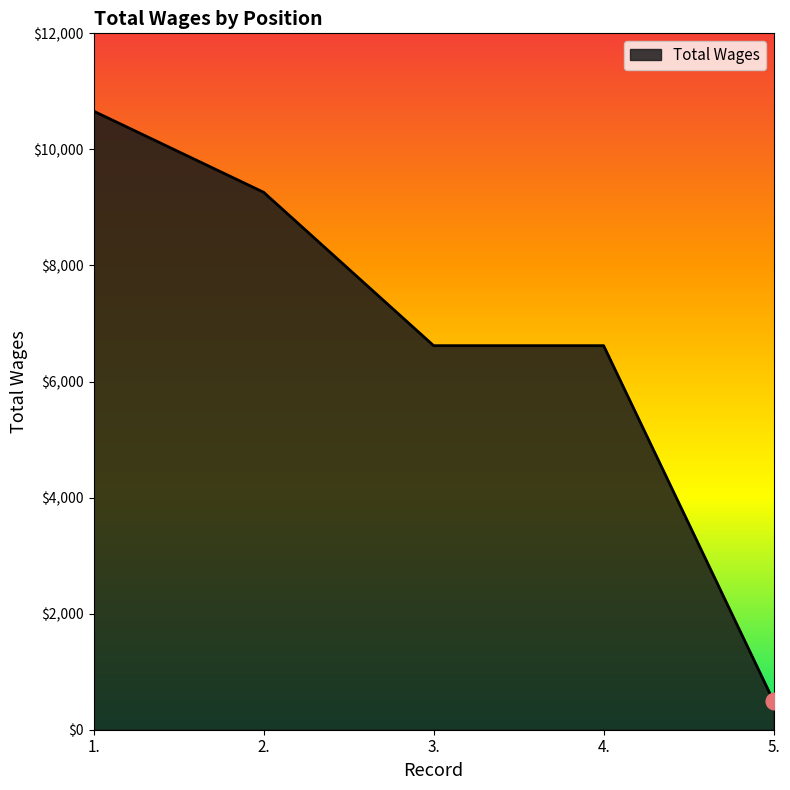

What is the difference between the values at 2. and 4.?

2643